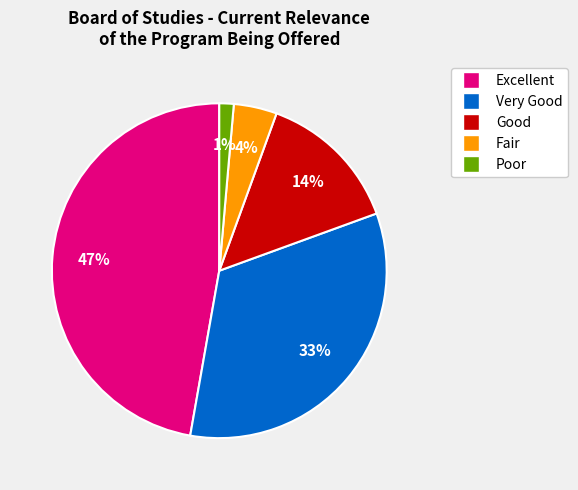

Is it true that Poor is 1% of the pie?

True